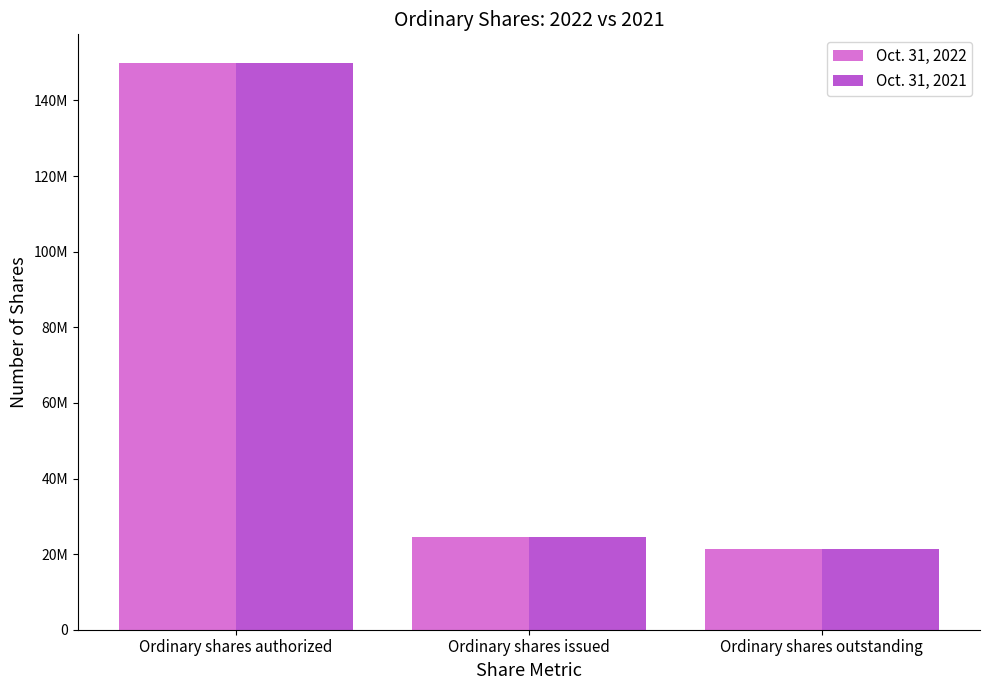

Are the bars grouped side by side (vs. stacked)?

Yes